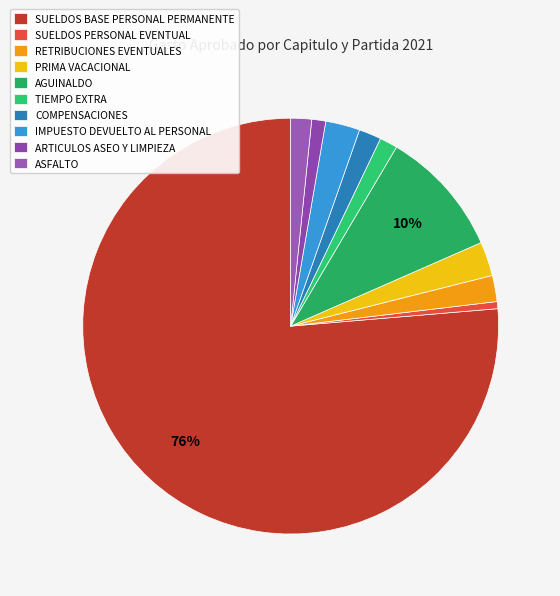

Is there a majority slice in this chart?

Yes